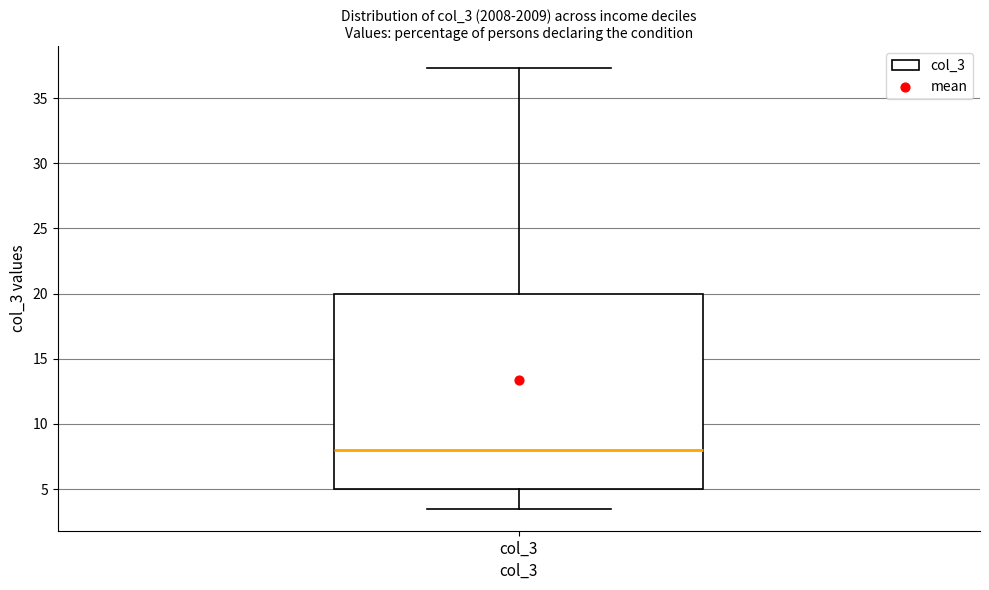

Transcribe this box plot: give where the median line is, the range the box spans, and where the two whiskers end, as read against the y-axis. The values are not printed on the chart, so give them approximately, as read against the axis.

median 8.0, box 5.0 to 20.0, whiskers 3.5 to 37.5